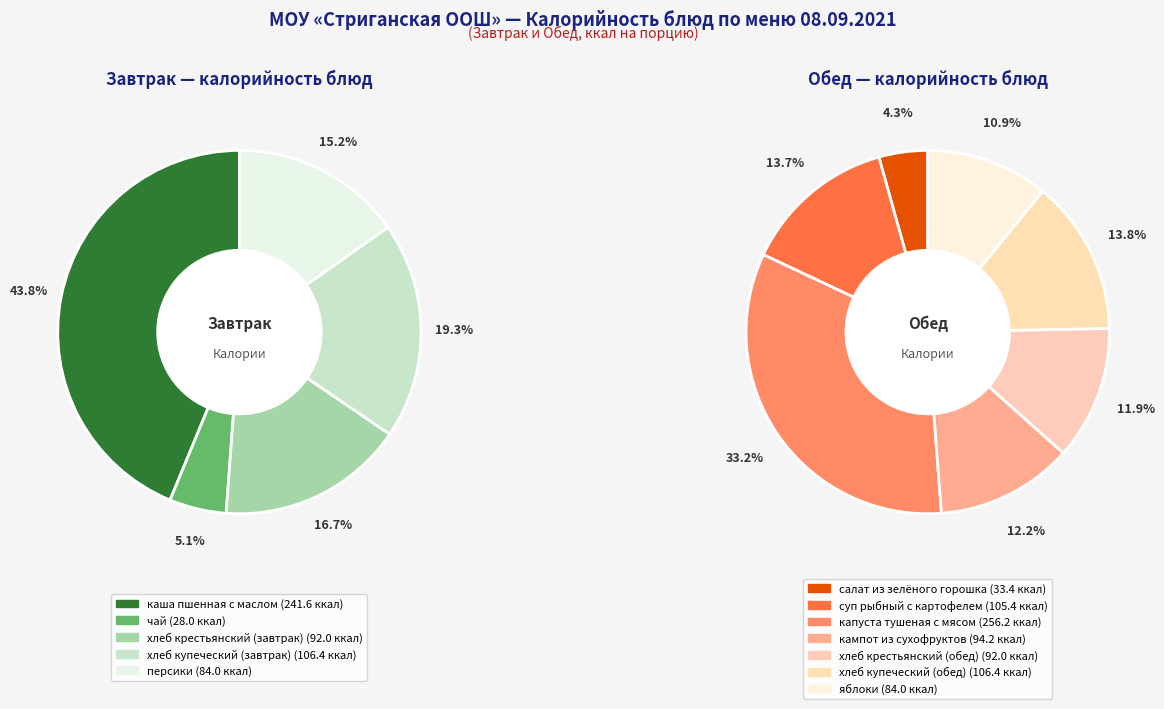

What is the change in value from салат из зелёного горошка to хлеб купеческий (обед)?

+73.0